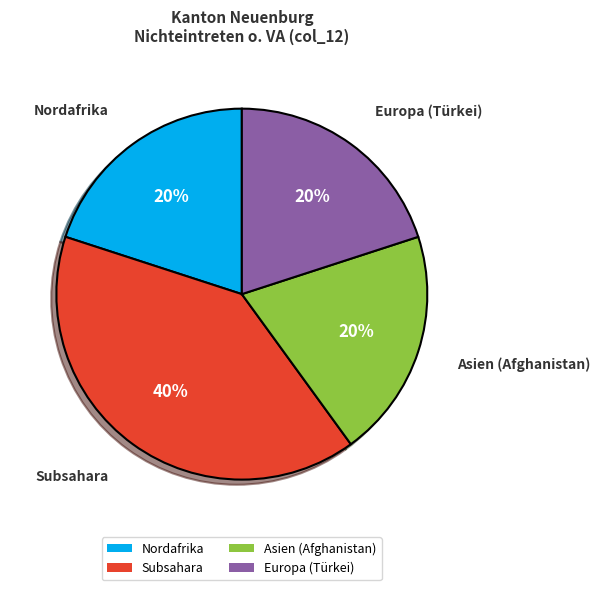

To the nearest percent, what is the difference between the largest and smallest slice percentages?

20%